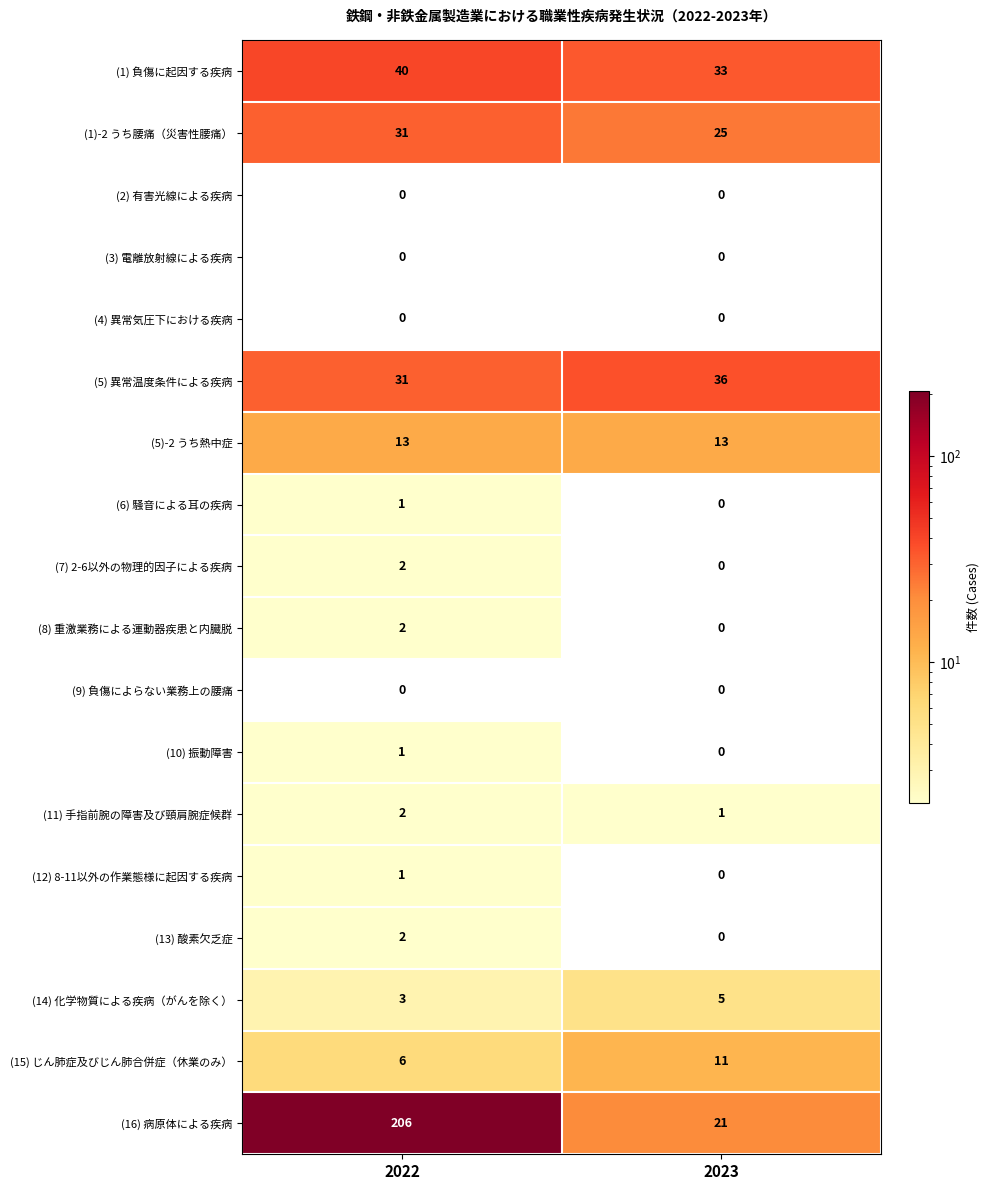

What is the total value across all series at 2023?

145